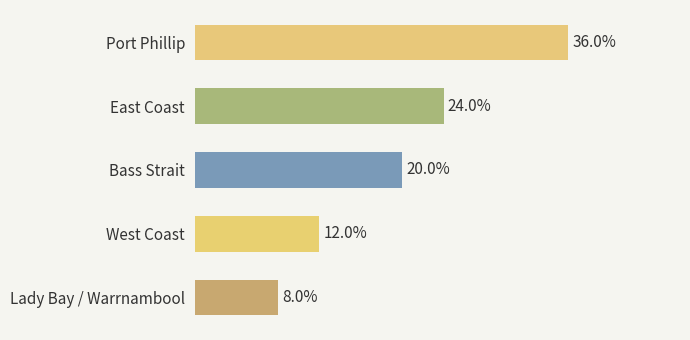

Does the chart contain any negative values?

No